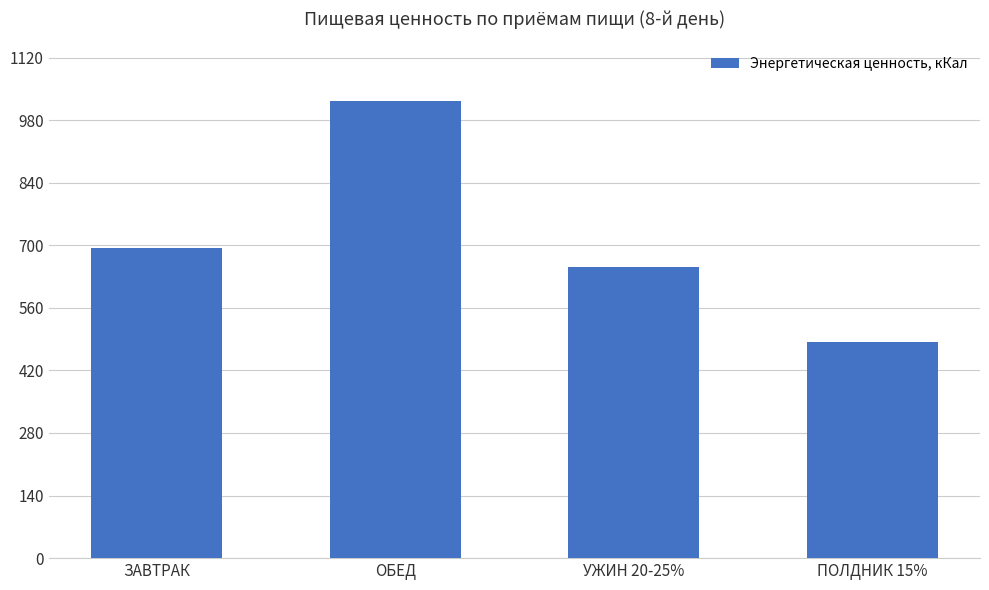

Is it true that the value at УЖИН 20-25% is 651.2?

True